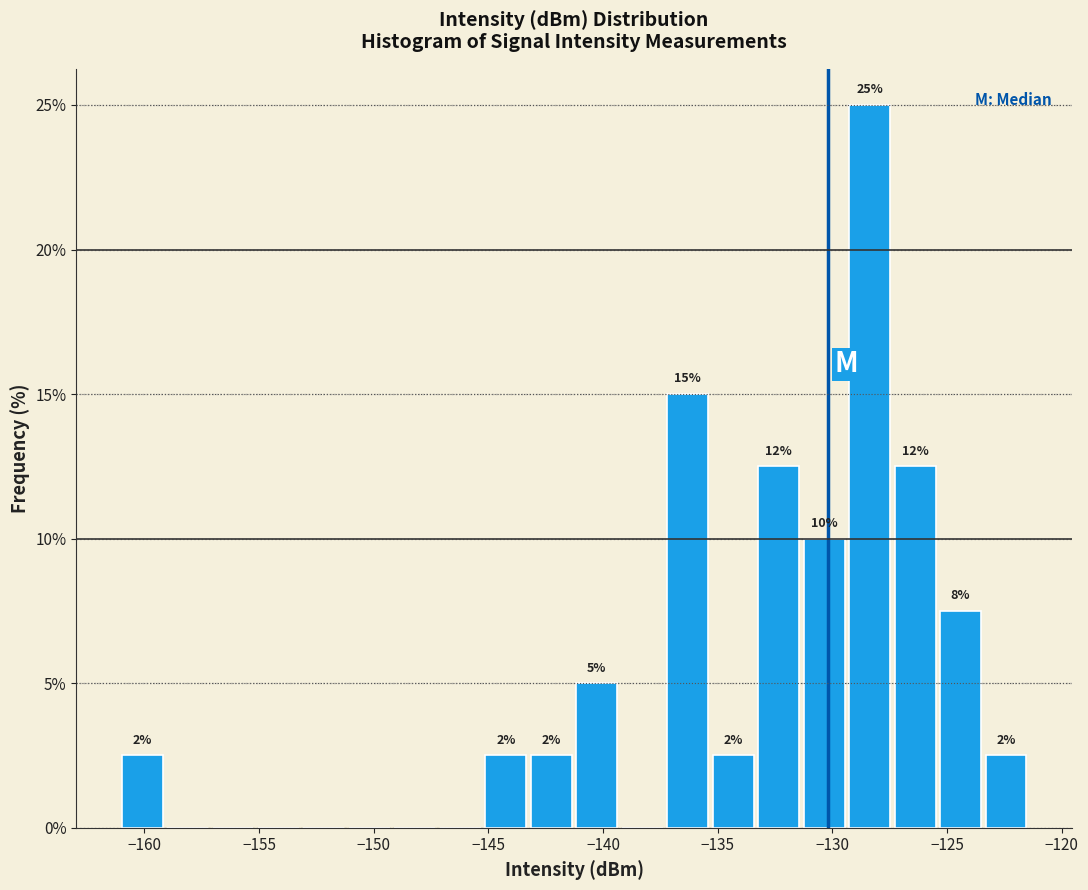

Read against the x-axis, roughly where is the centre of the tallest bar?

-128.5